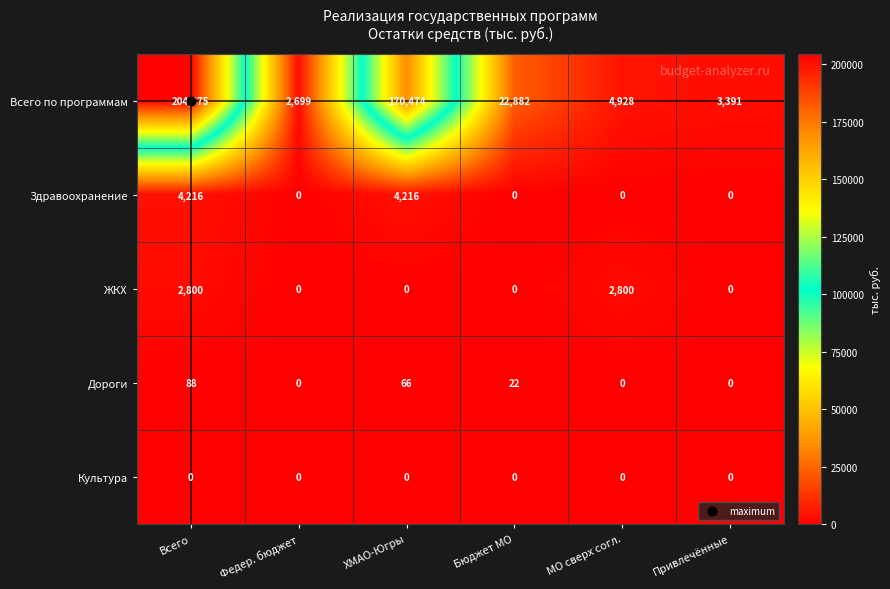

How many data points does each series have?

6